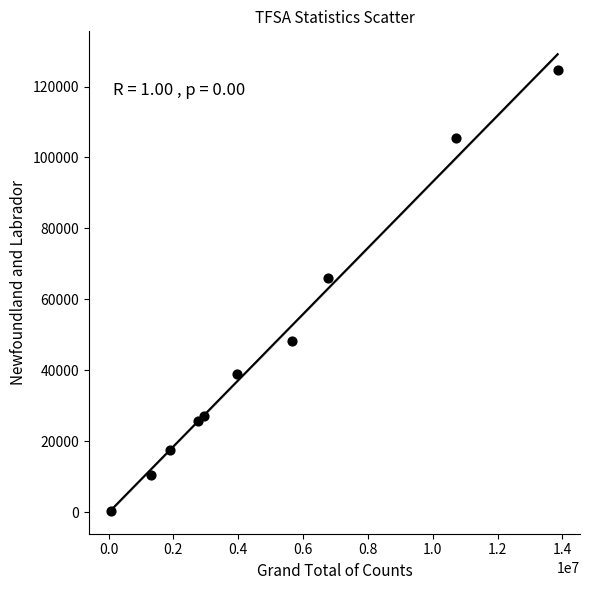

What Y value in the scatter plot is closest to 62520?

66000